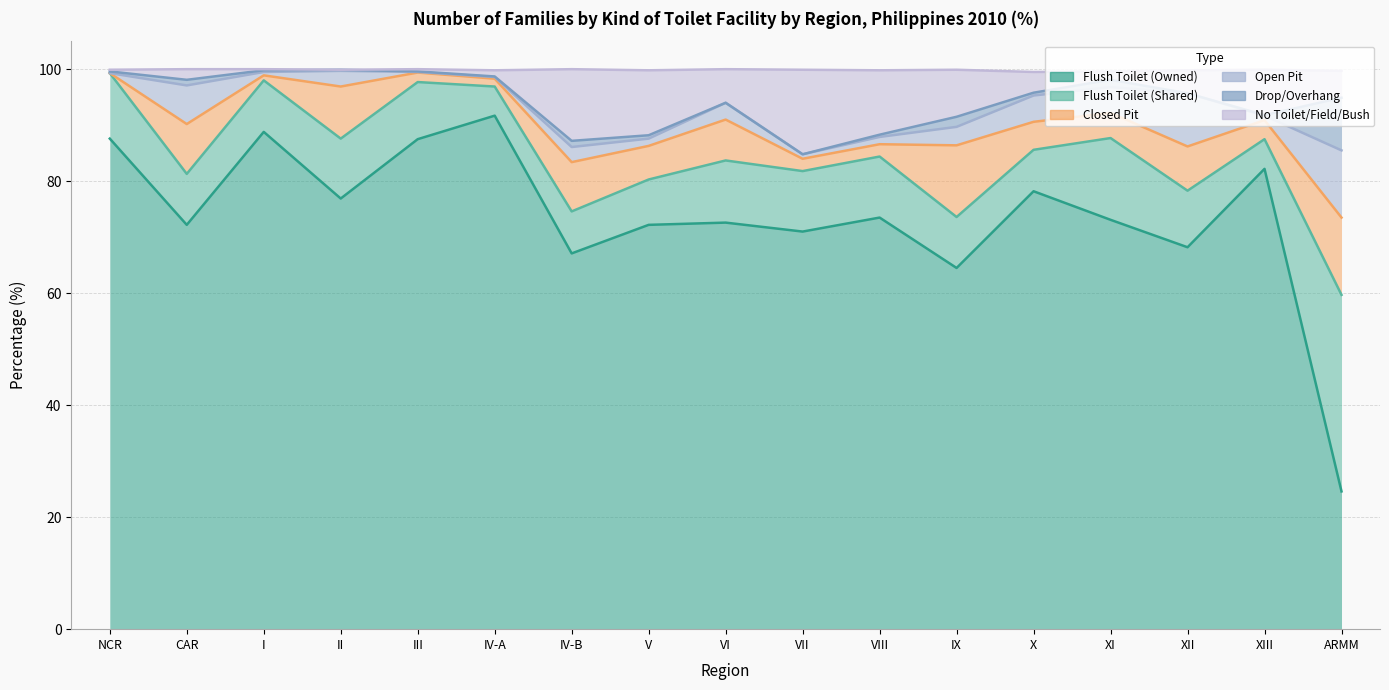

How many intersections are there between Flush Toilet (Shared) and Closed Pit?

4